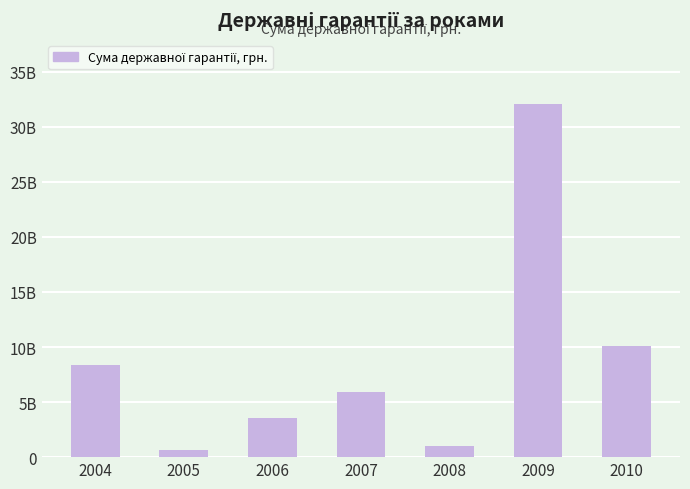

Is it true that the value at 2006 is 3520578289.1?

True